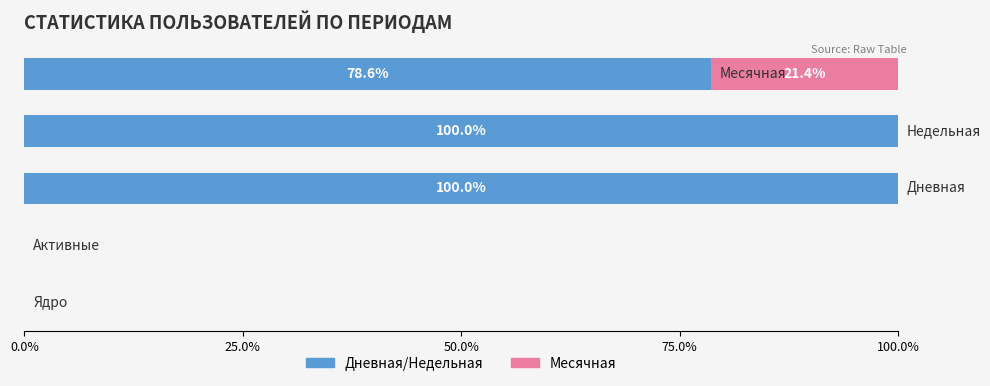

What is the maximum value for Дневная/Недельная?

100.0